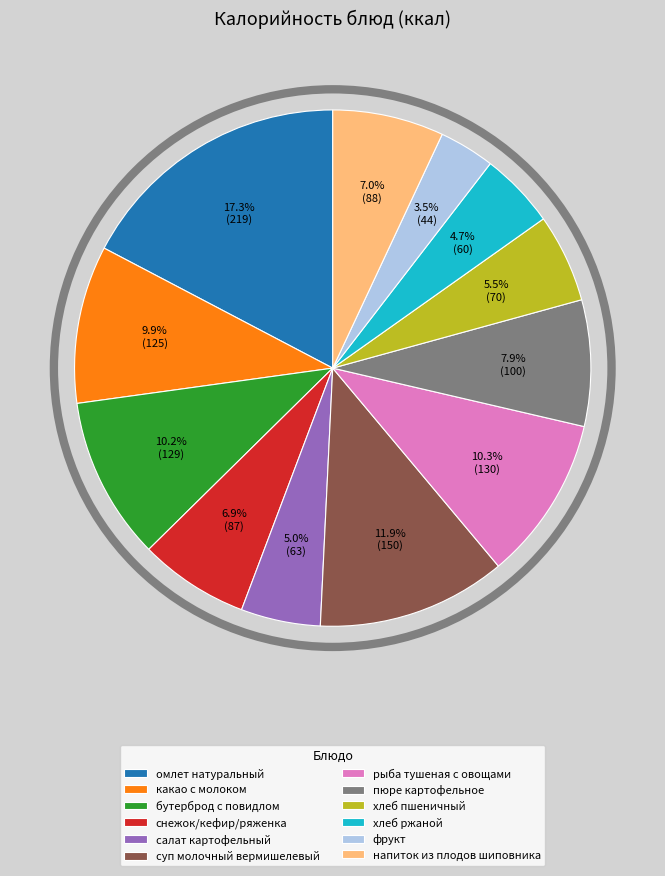

Approximately how many times larger is the value at салат картофельный compared to снежок/кефир/ряженка?

0.7